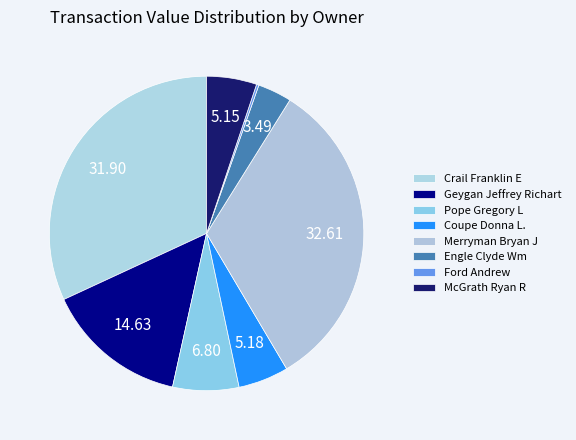

Is it true that Ford Andrew is 1% of the pie?

False